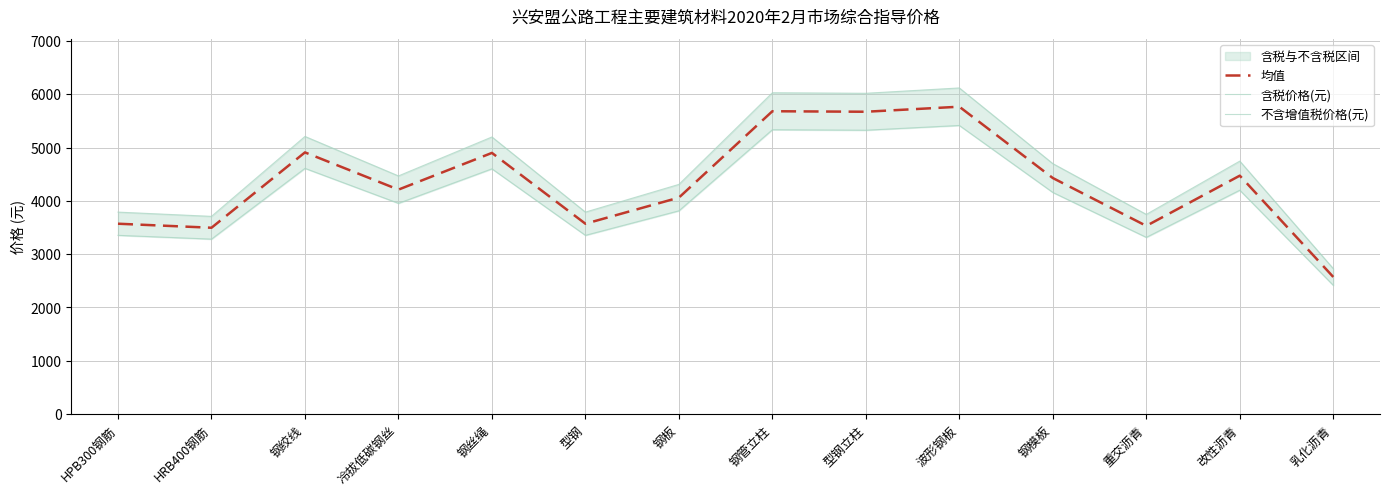

At which label does 均值 first exceed 4429?

钢绞线